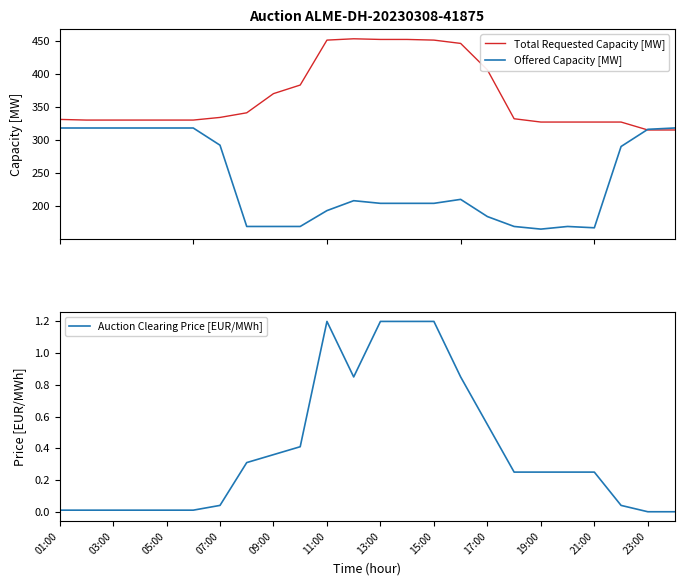

What is the difference between the highest and lowest values at 23?

318.0